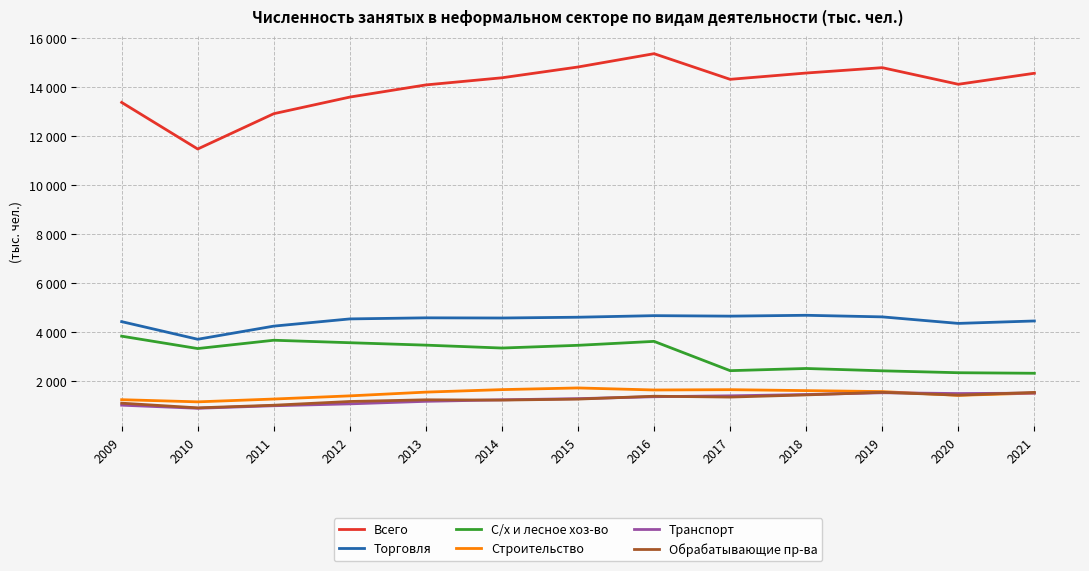

True or false: Строительство and Всего intersect in this chart.

False